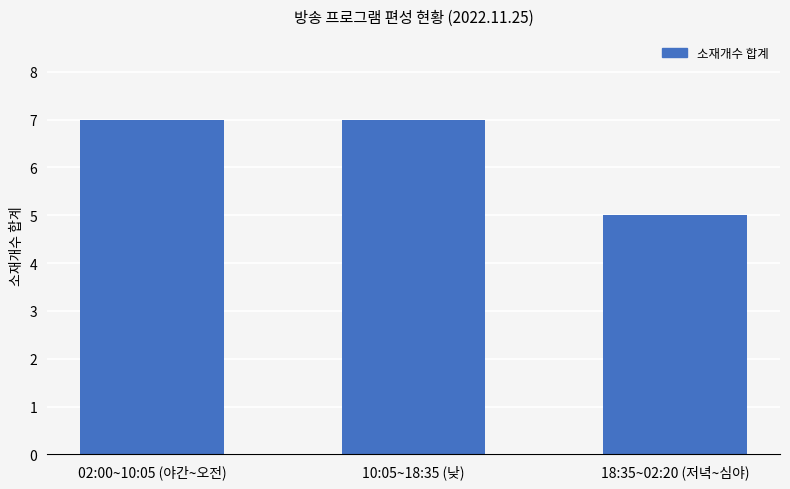

How many data points are less than 7?

1